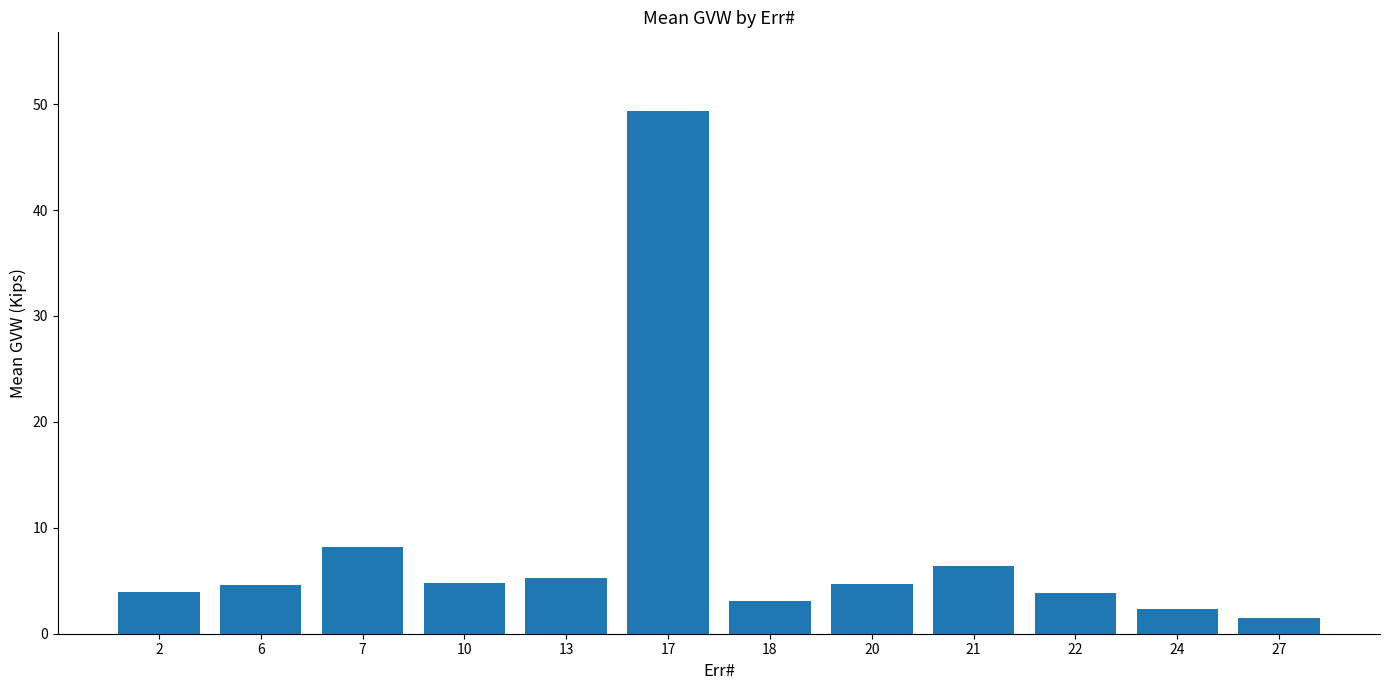

What value does the data have at 18?

3.1